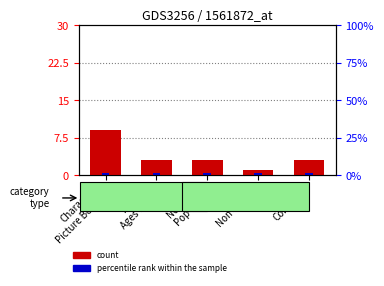

At which category does the chart reach its minimum across all series?

Non-fiction